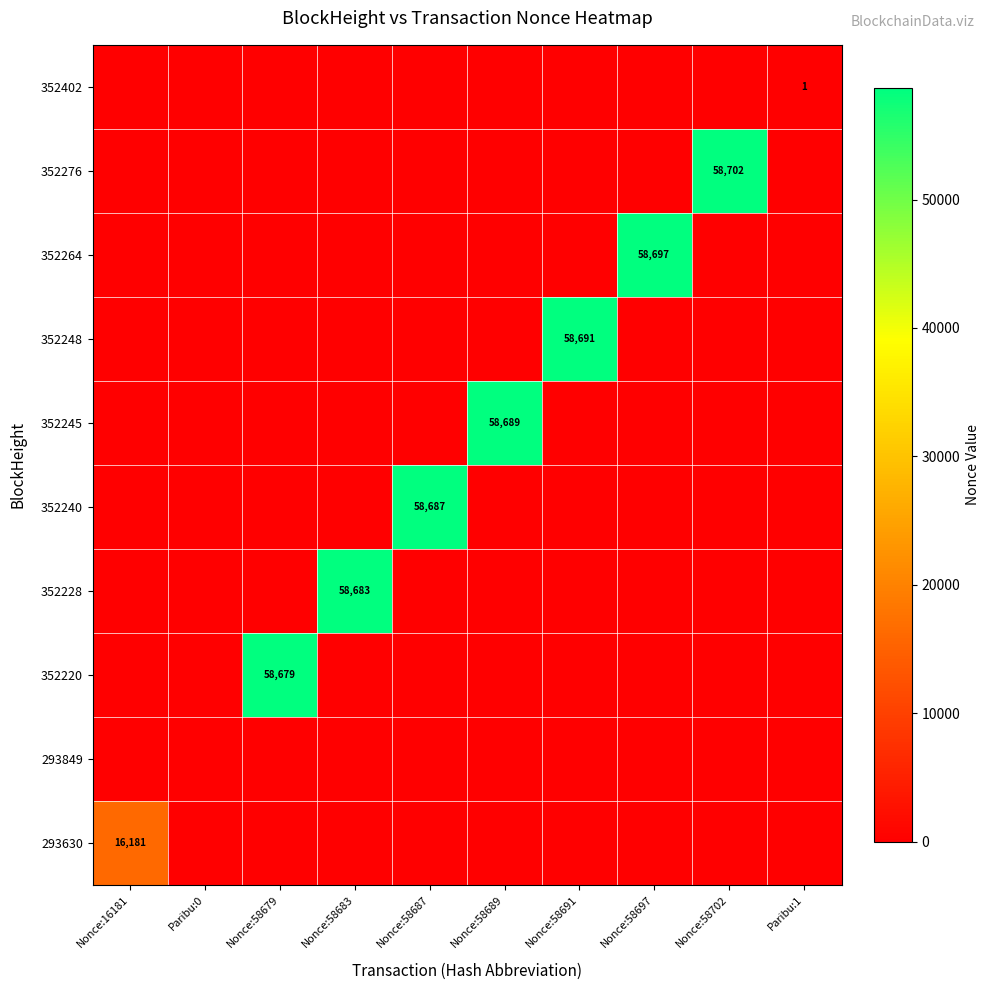

The value of 352264 at Nonce:58691 is -27598. True or false?

False